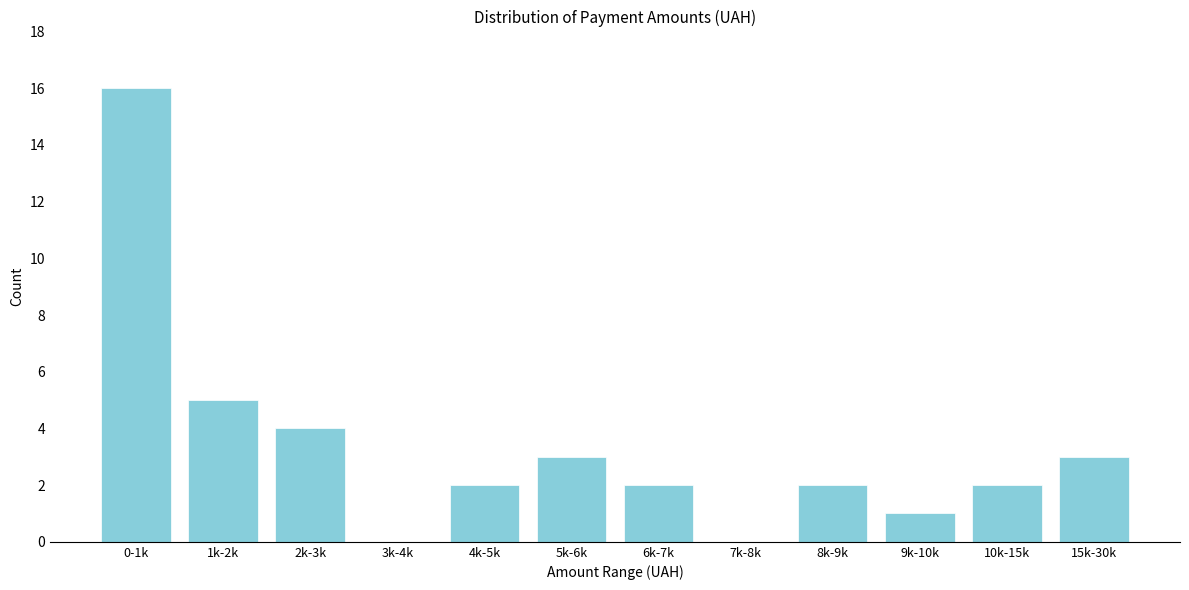

Reading left to right, extract all data points from this chart.

0-1k=16	1k-2k=5	2k-3k=4	3k-4k=0	4k-5k=2	5k-6k=3	6k-7k=2	7k-8k=0	8k-9k=2	9k-10k=1	10k-15k=2	15k-30k=3